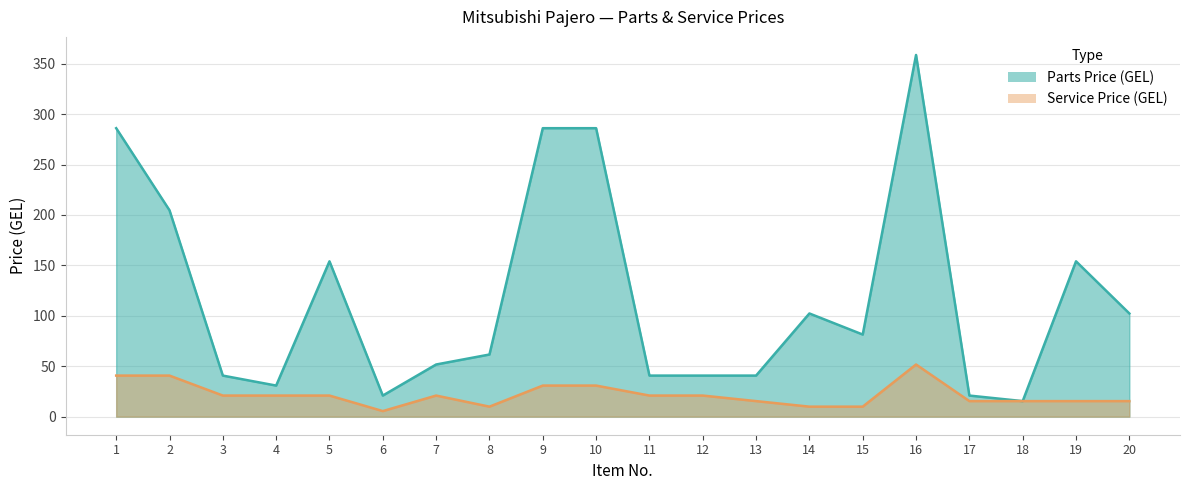

Which series has the largest range (max minus min)?

Parts Price (GEL)